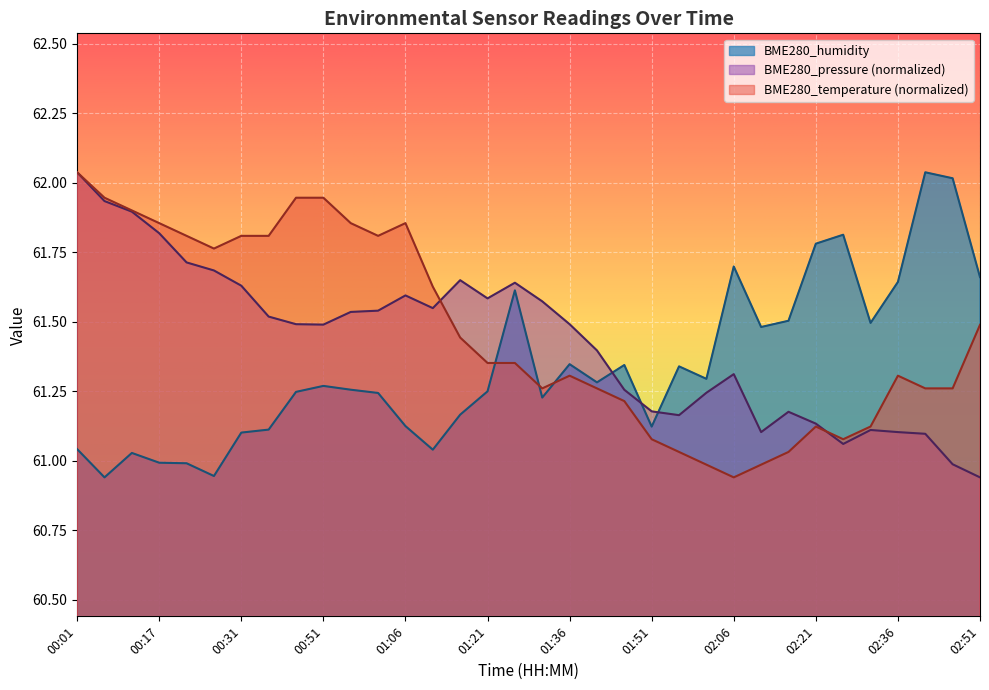

The BME280_pressure series shows 61.5 at 00:51. True or false?

True